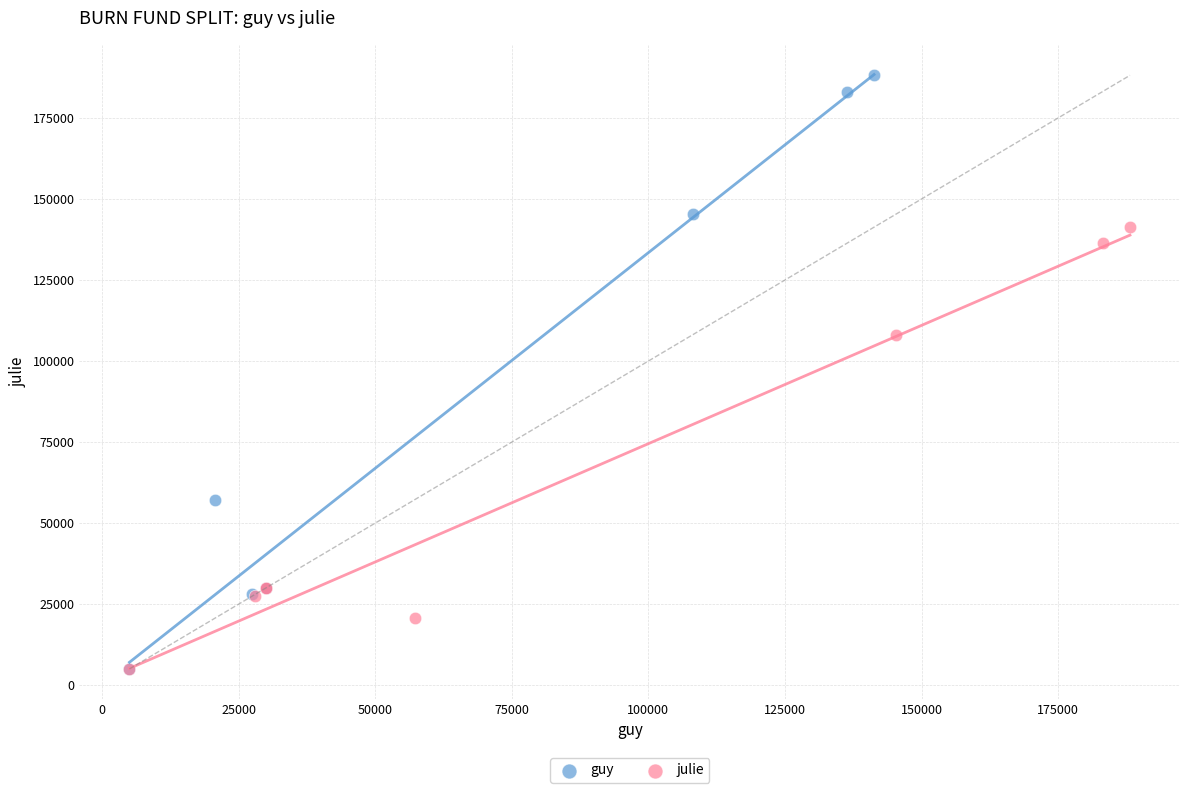

What are all the series names shown in the legend?

guy, julie